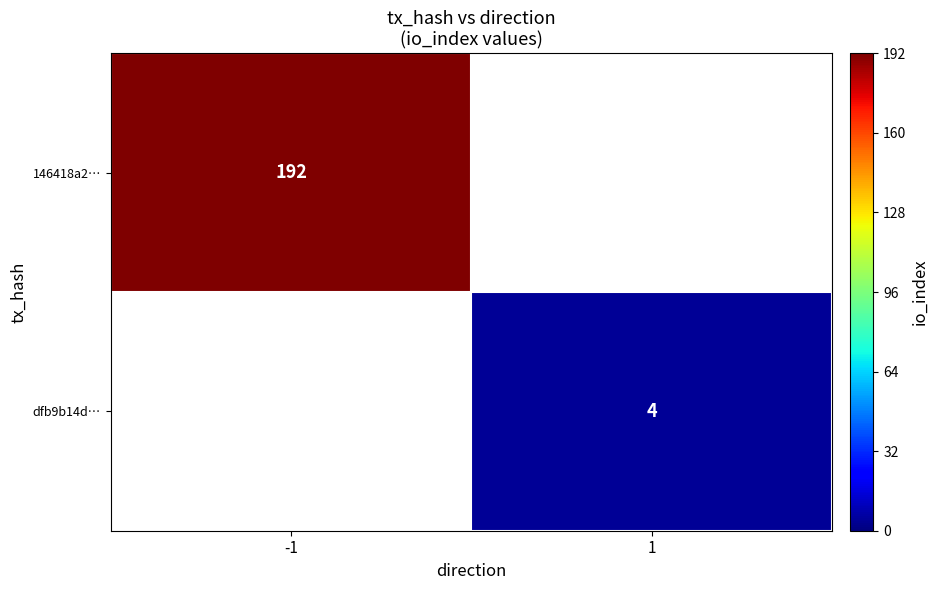

At how many categories does at least one series exceed 70?

1